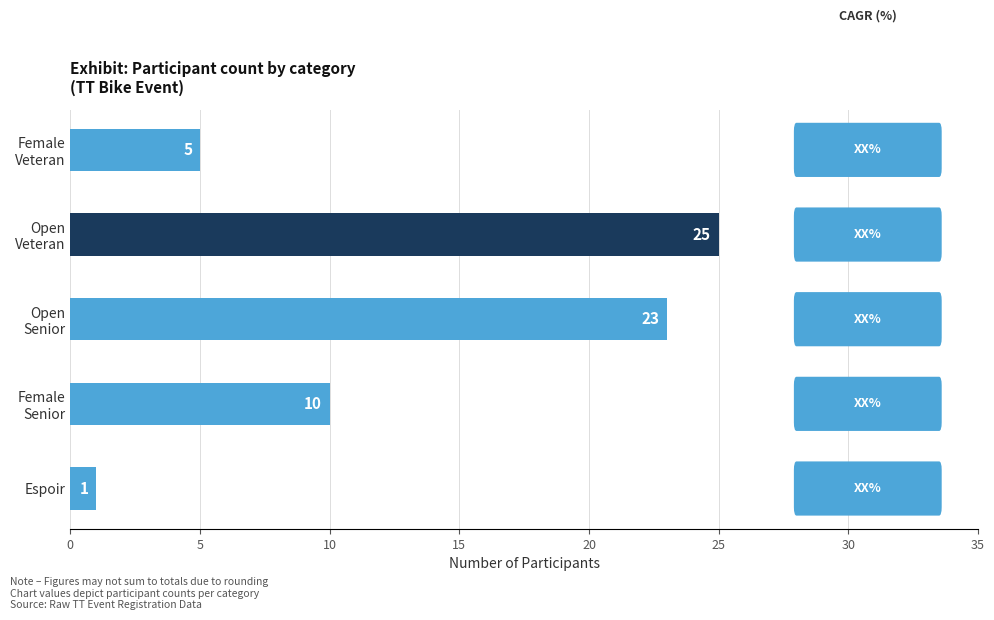

What is the greatest value displayed?

25